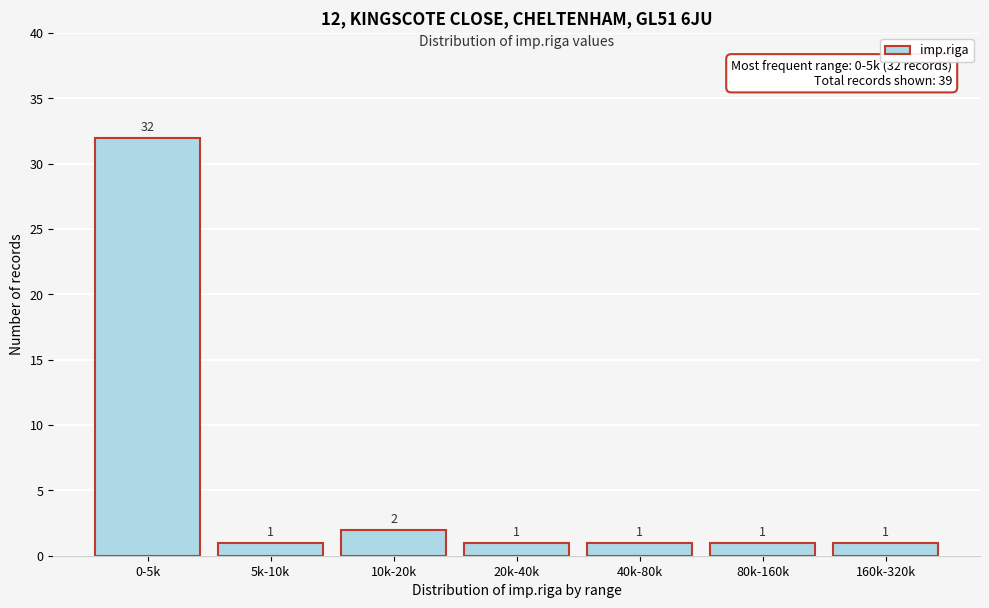

Reading right to left, what are all the values shown in this chart?

160k-320k=1	80k-160k=1	40k-80k=1	20k-40k=1	10k-20k=2	5k-10k=1	0-5k=32